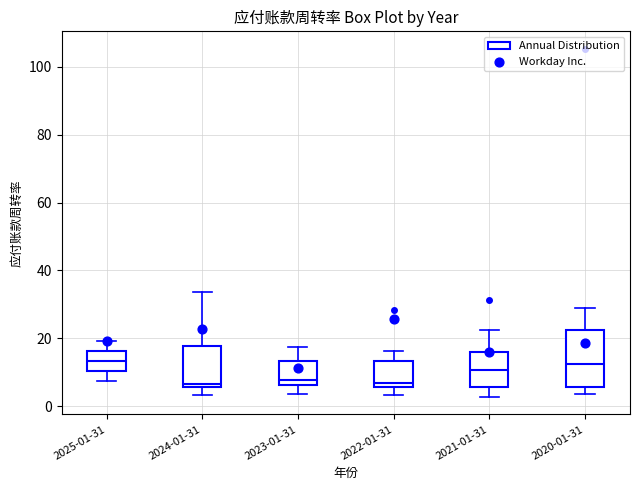

Reading left to right, transcribe this box plot: for each box, give where its median line is, the range the box spans, and where its two whiskers end, as read against the y-axis. The values are not printed on the chart, so give them approximately, as read against the axis.

2025-01-31: median 14, box 10 to 16, whiskers 8 to 20
2024-01-31: median 6 (just above the box's lower edge), box 6 to 18, whiskers 4 to 34
2023-01-31: median 8, box 6 to 14, whiskers 4 to 18
2022-01-31: median 6 (just above the box's lower edge), box 6 to 14, whiskers 4 to 16
2021-01-31: median 10, box 6 to 16, whiskers 2 to 22
2020-01-31: median 12, box 6 to 22, whiskers 4 to 28